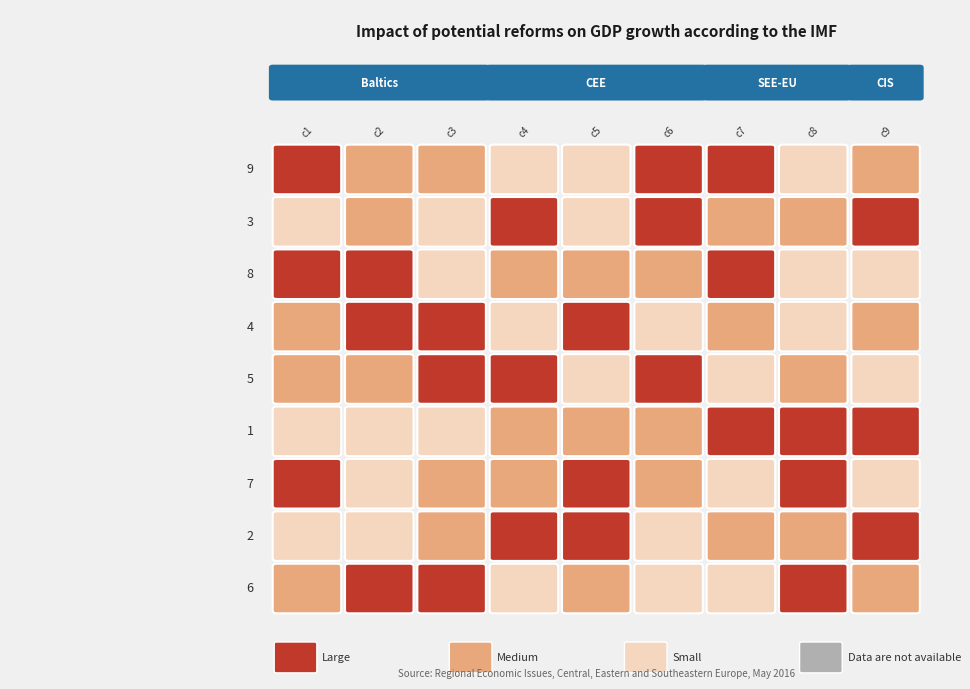

Read the 5 value at 4.

1